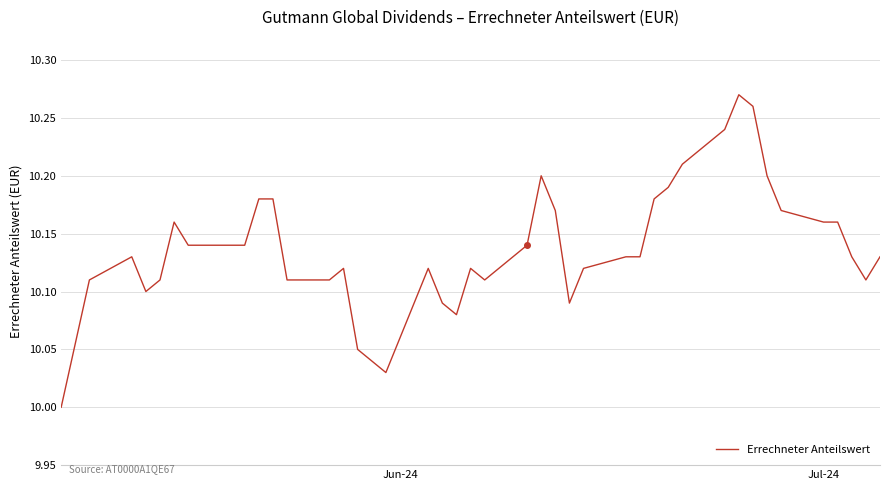

What is the difference between the maximum and minimum values?

0.3